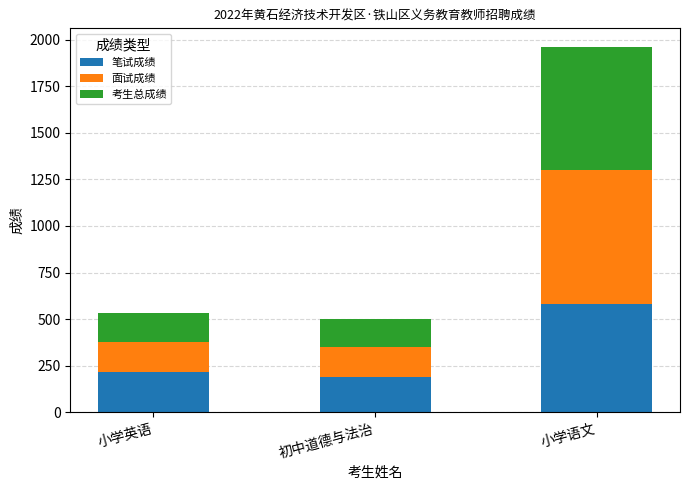

What is the difference between the maximum and minimum values in the 笔试成绩 series?

394.0